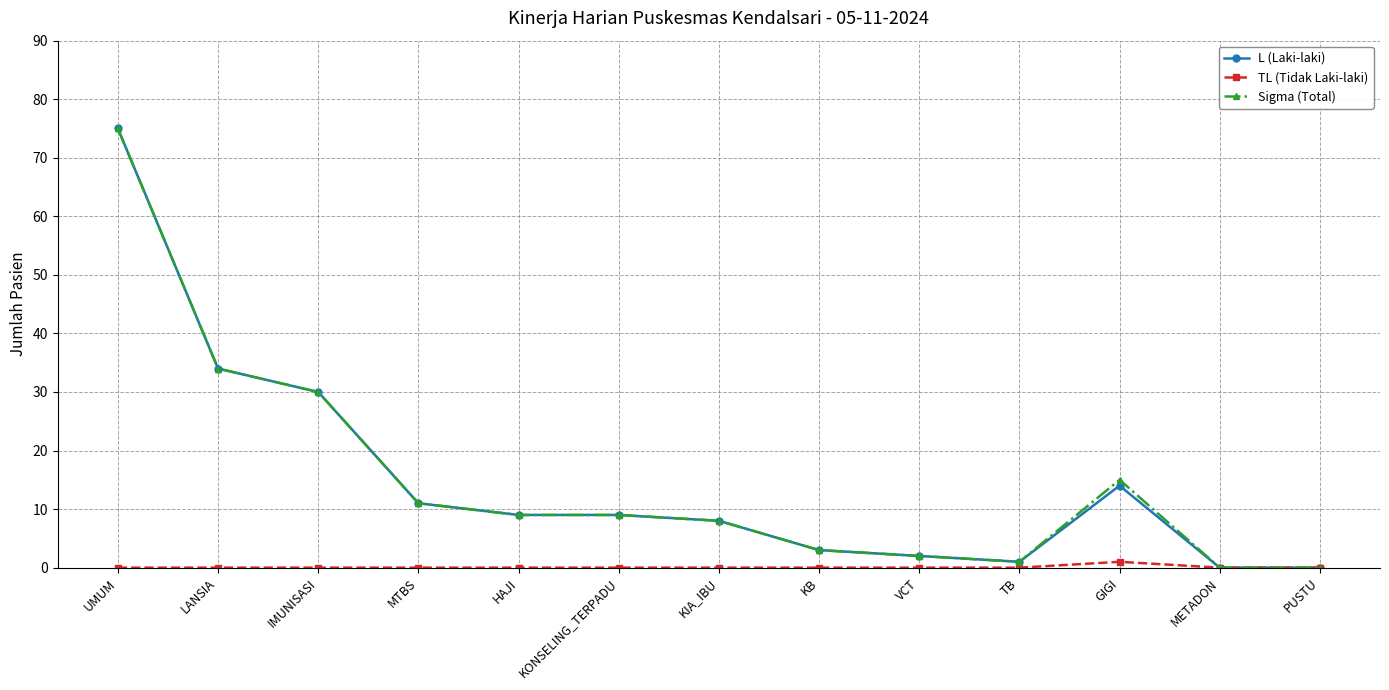

What is the maximum value for Sigma (Total)?

75